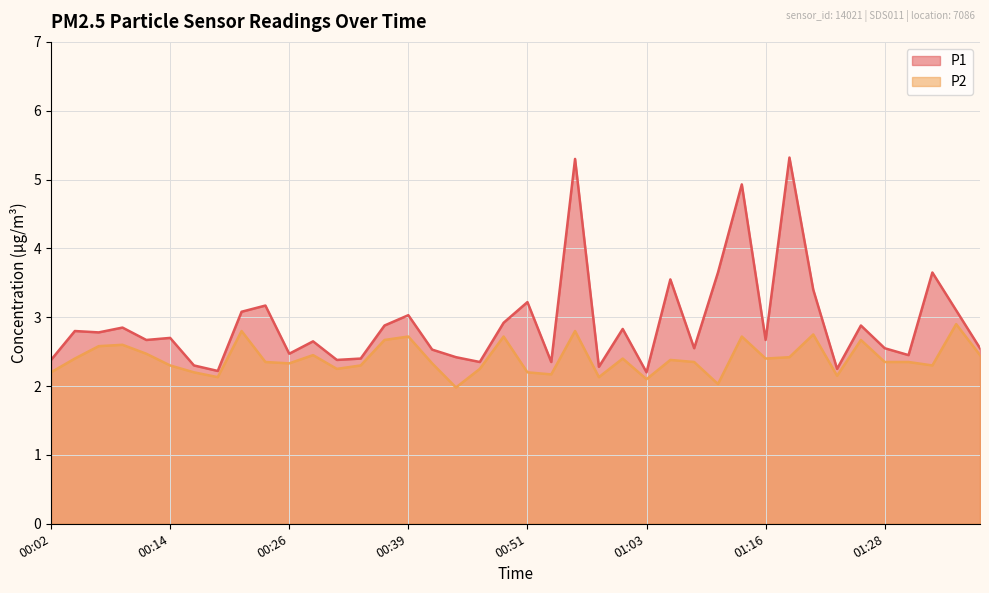

Which series has the largest total across all categories?

P1